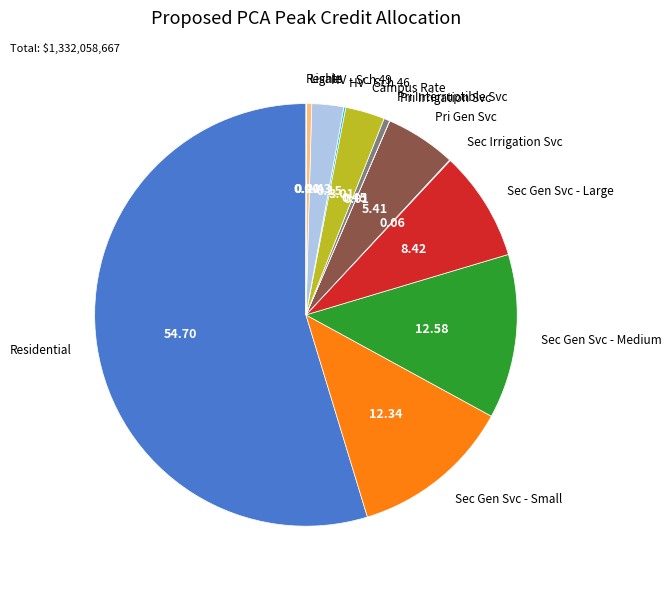

Is there a majority slice in this chart?

Yes